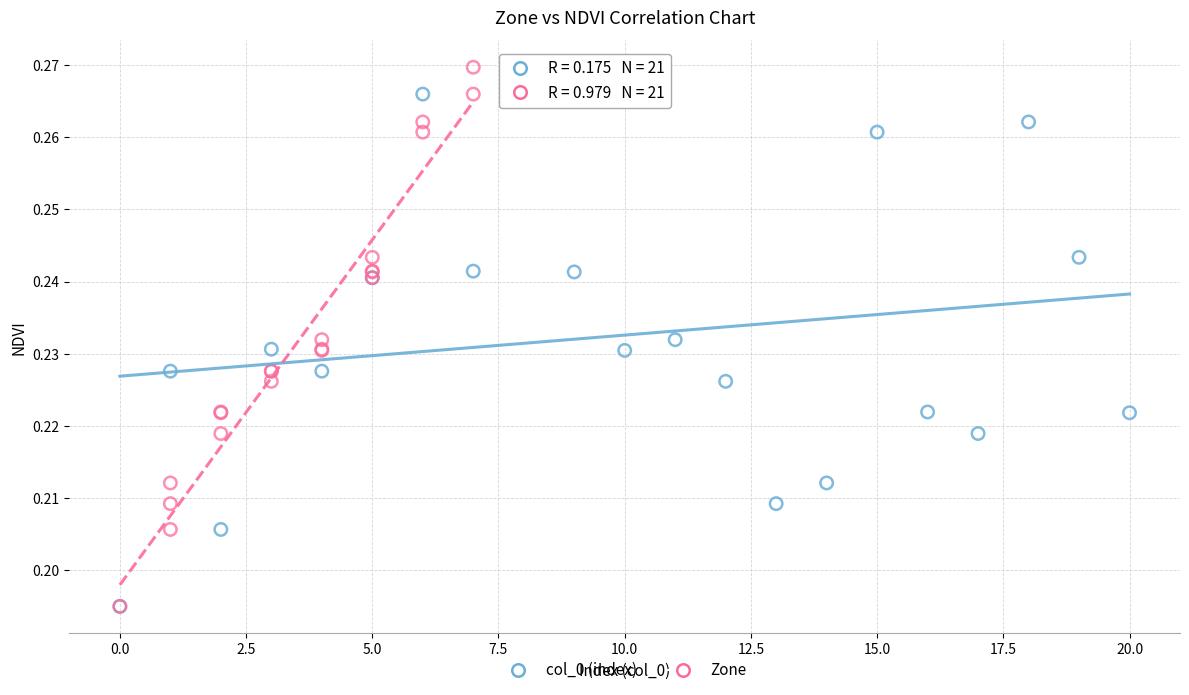

What are all the series names shown in the legend?

col_0 (index), Zone